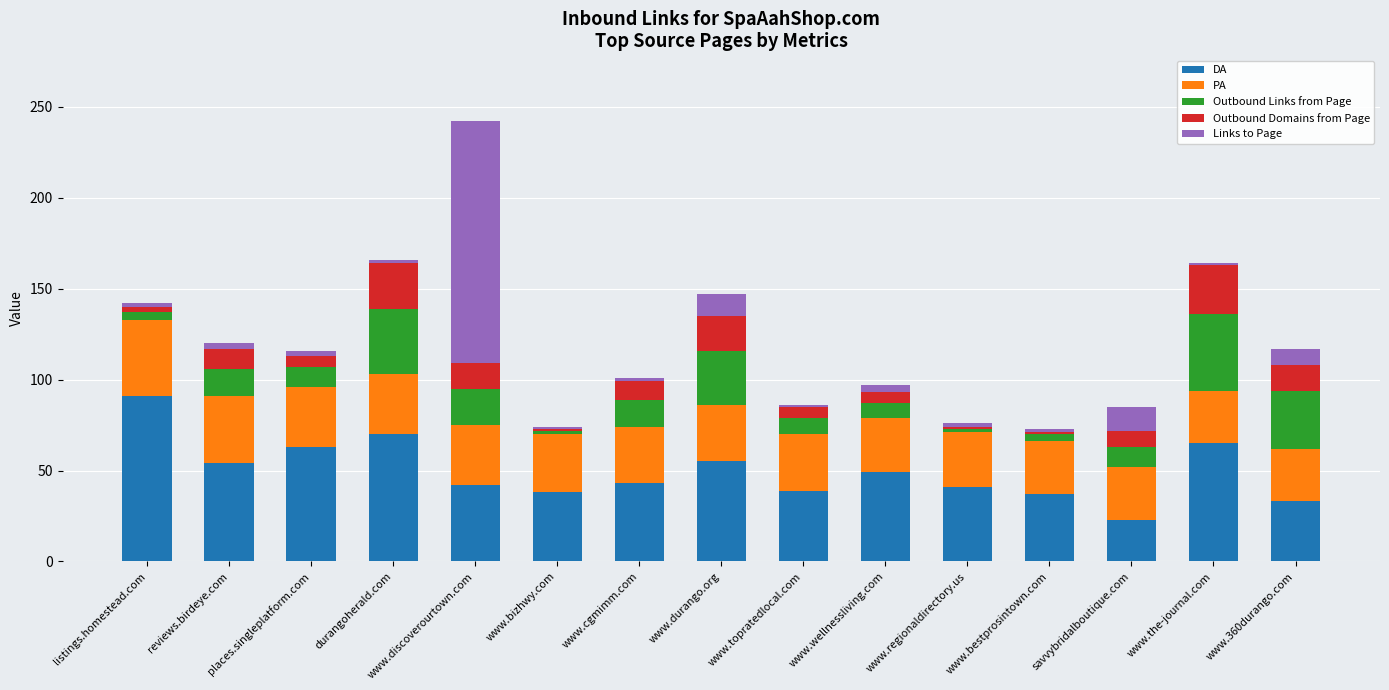

Is it true that DA equals 55 at www.durango.org?

True